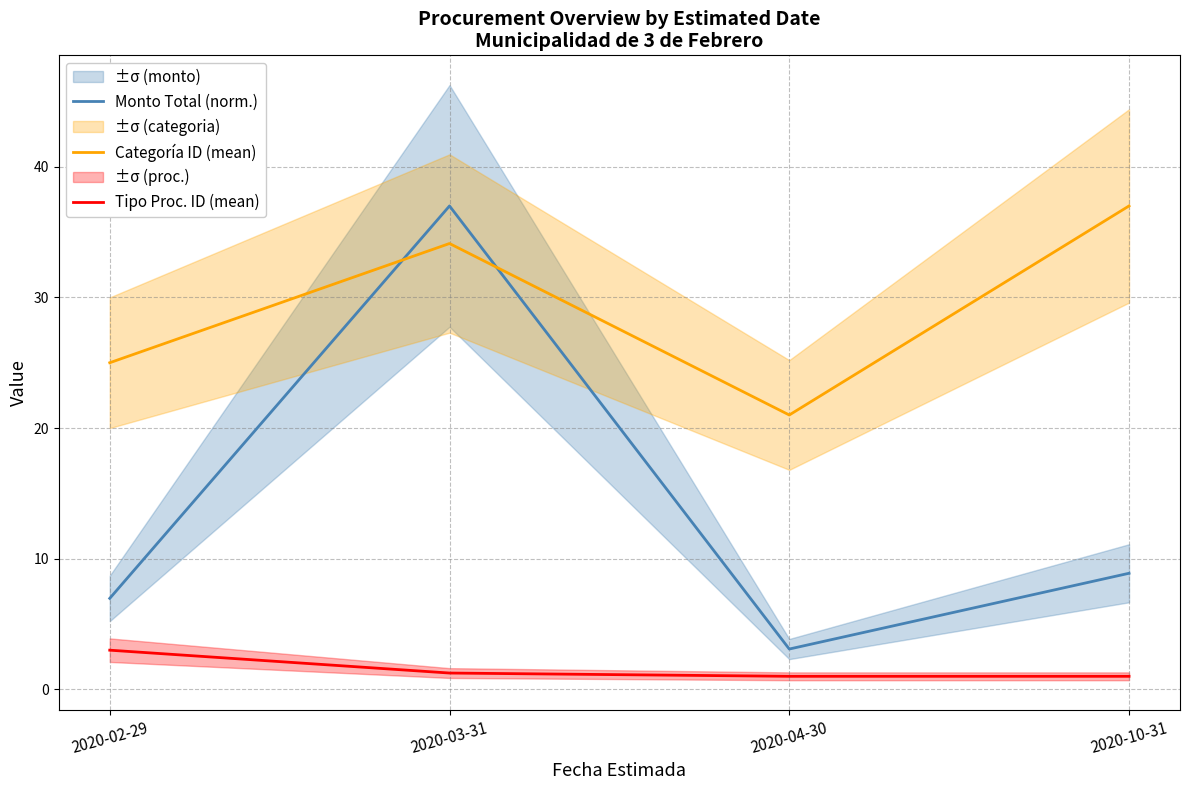

Which category has the lowest value in the Tipo Proc. ID (mean) series?

2020-04-30